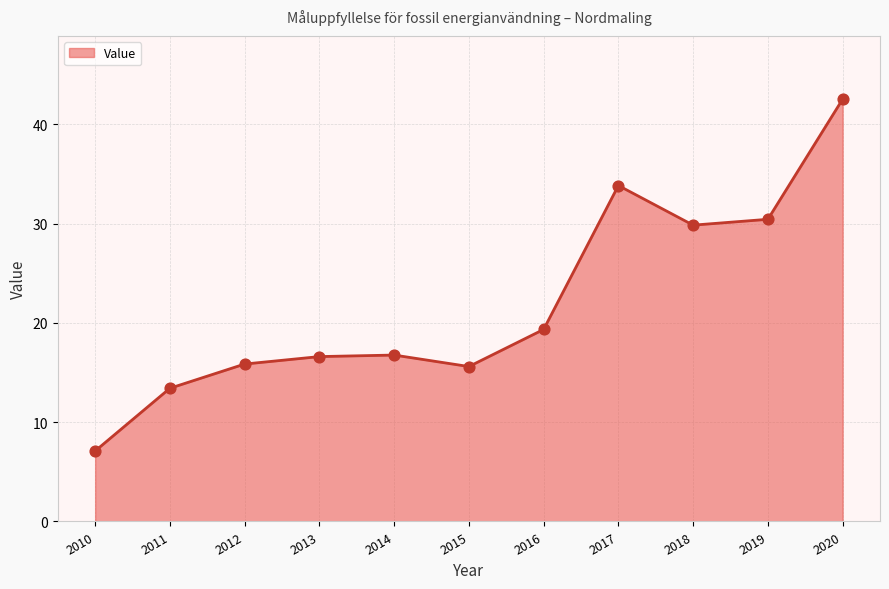

What is the change in value from 2012 to 2020?

+26.7